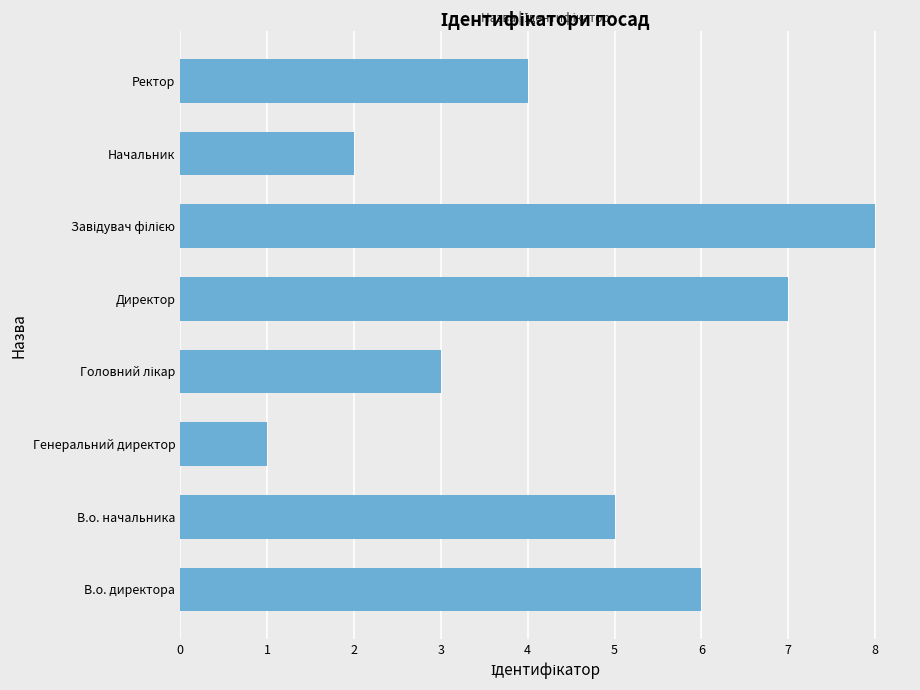

What is the difference between the maximum and minimum values?

7